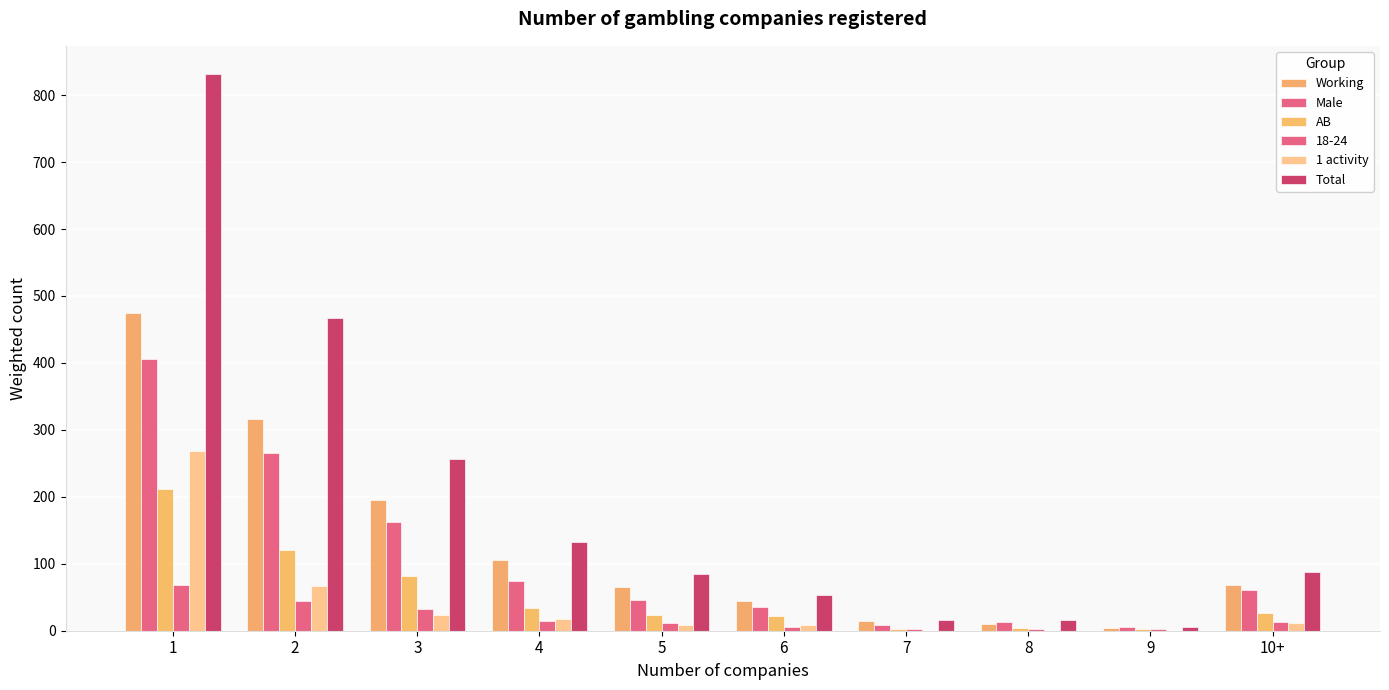

Are the bars grouped side by side (vs. stacked)?

Yes